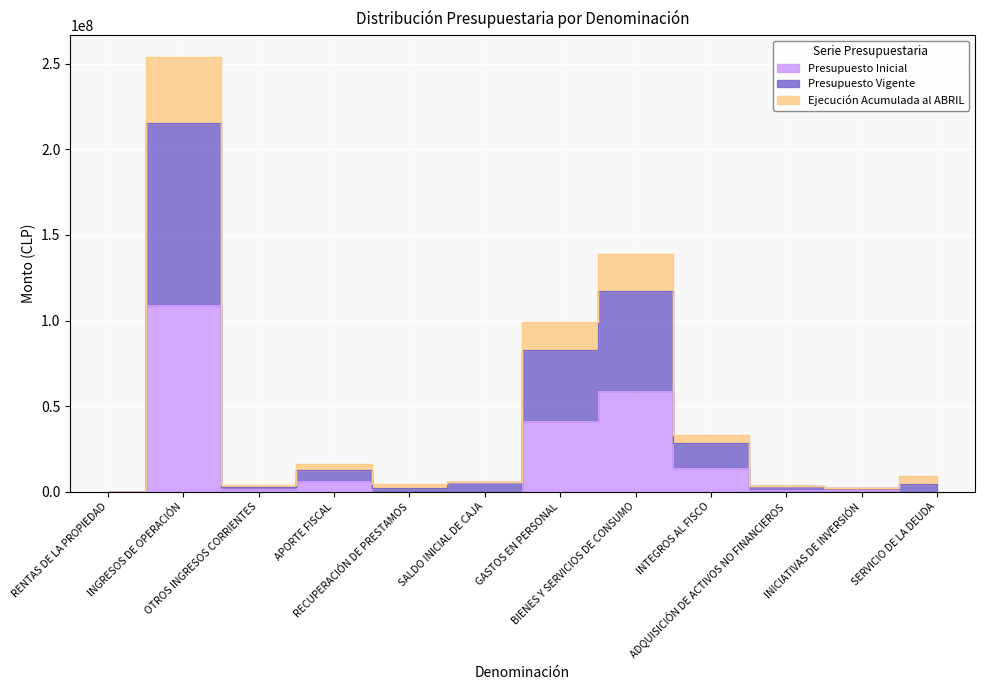

Which series has the widest spread of values?

Presupuesto Vigente